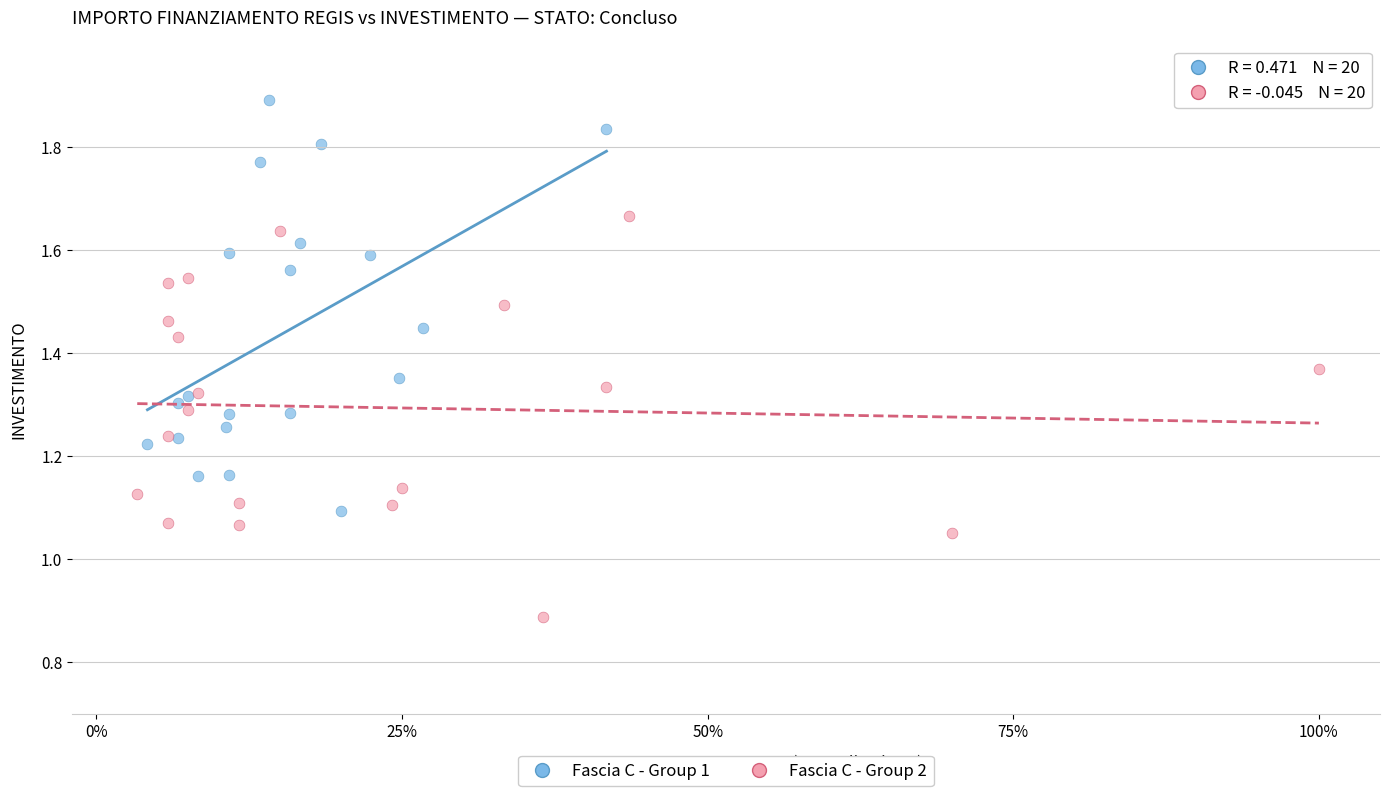

What are all the series names shown in the legend?

Fascia C - Group 1, Fascia C - Group 2